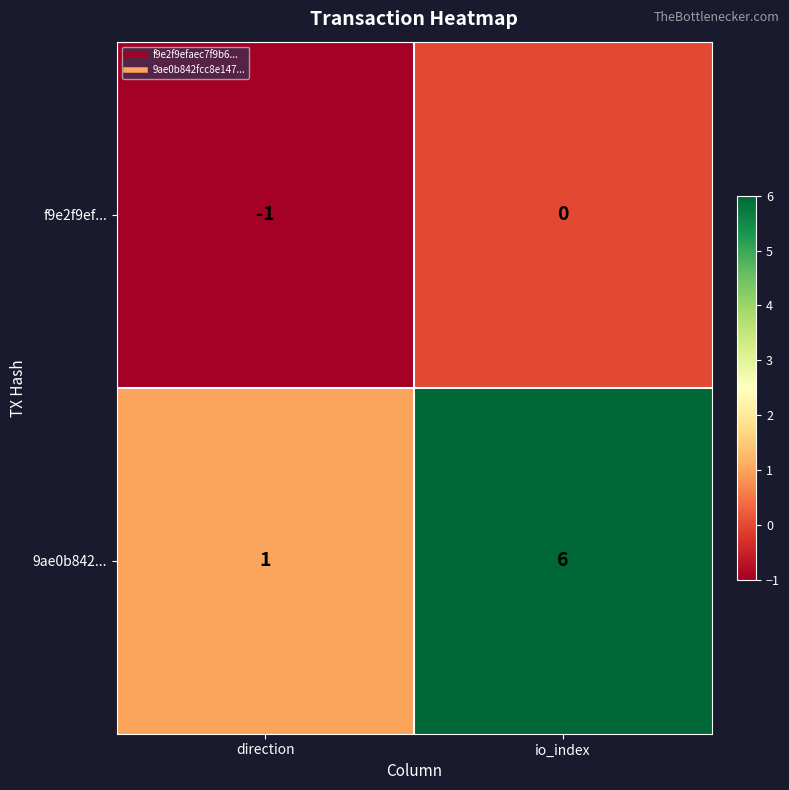

Which series has the largest total across all categories?

9ae0b842...